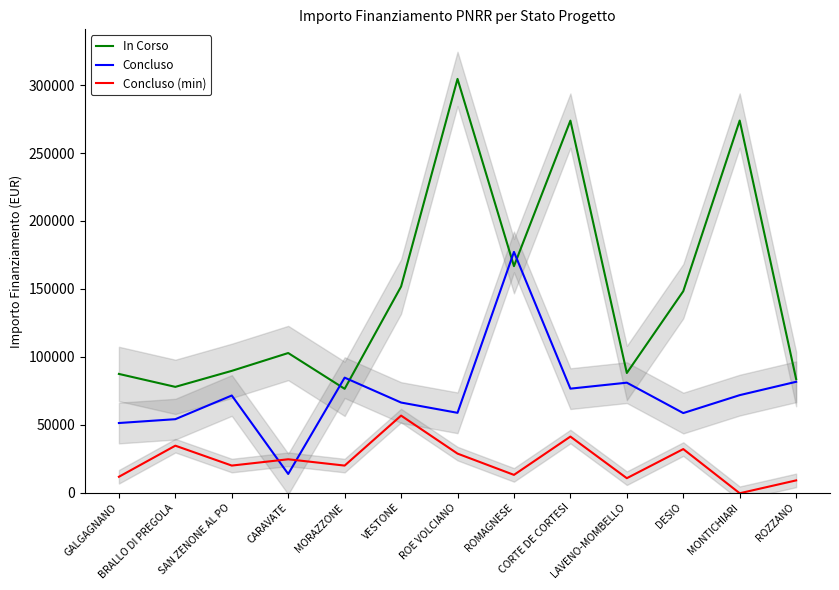

What position from the right is MORAZZONE?

9